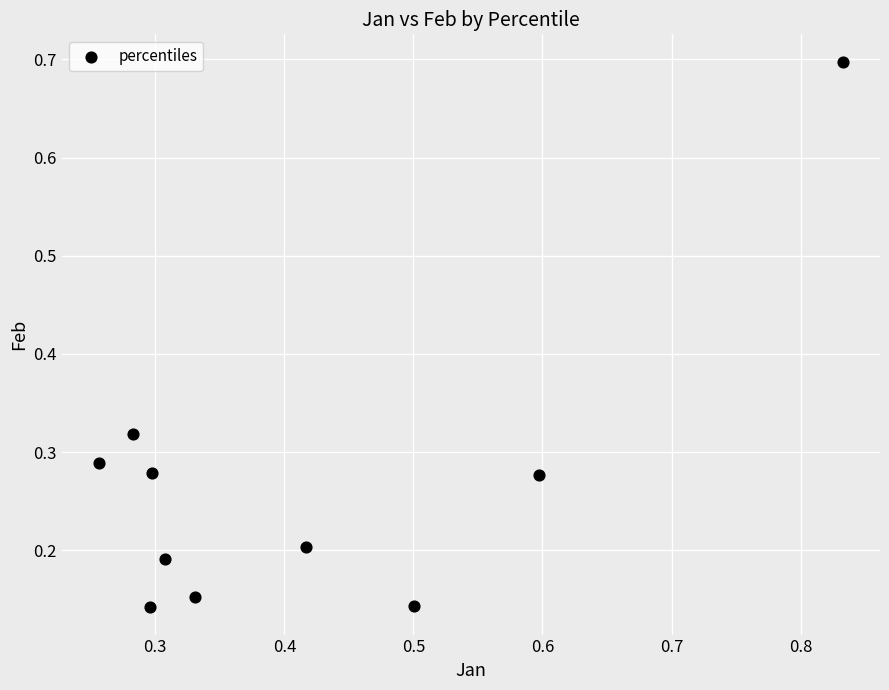

What is the average X value?

0.4